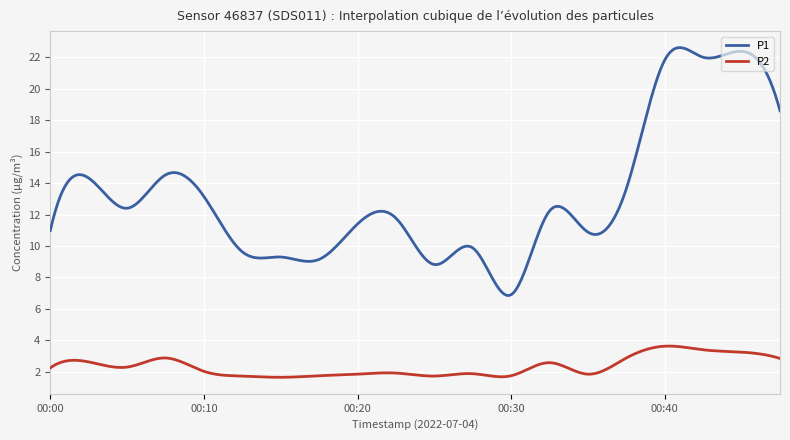

How many lines are shown in the chart?

2